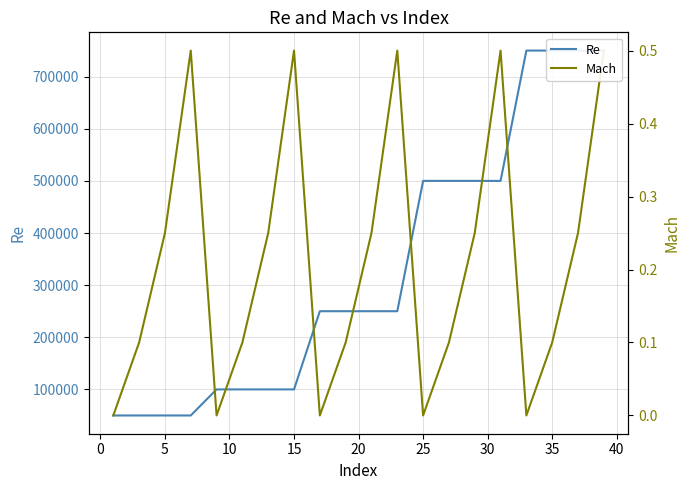

Count the Mach values in the range 0 to 1.

20